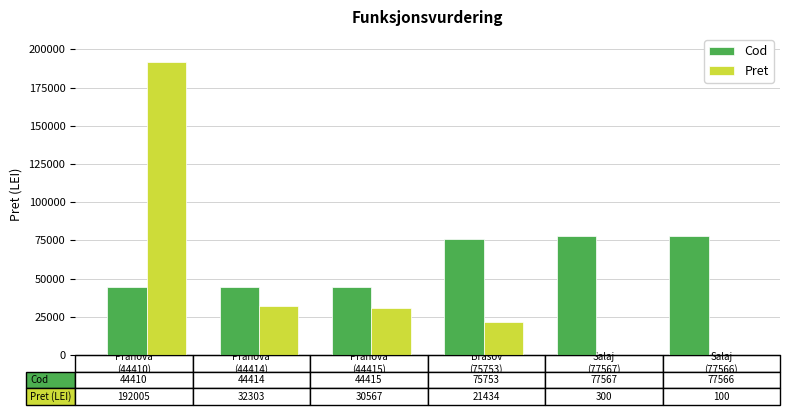

Which series has the largest total across all categories?

Cod